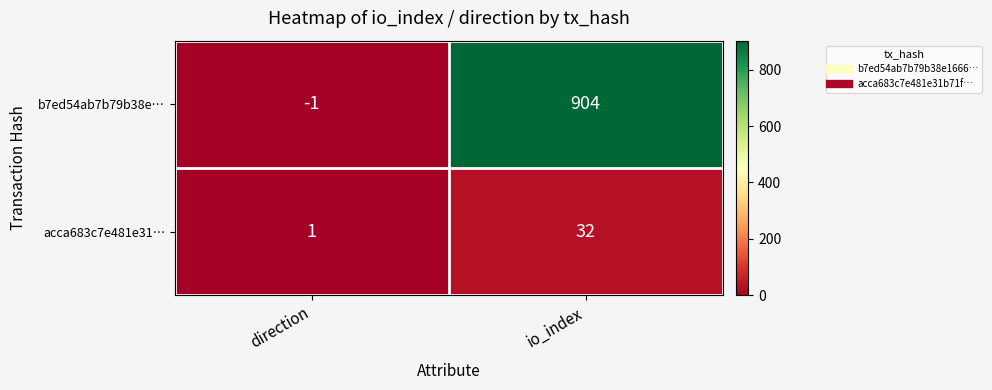

What is the minimum value shown in the chart?

-1